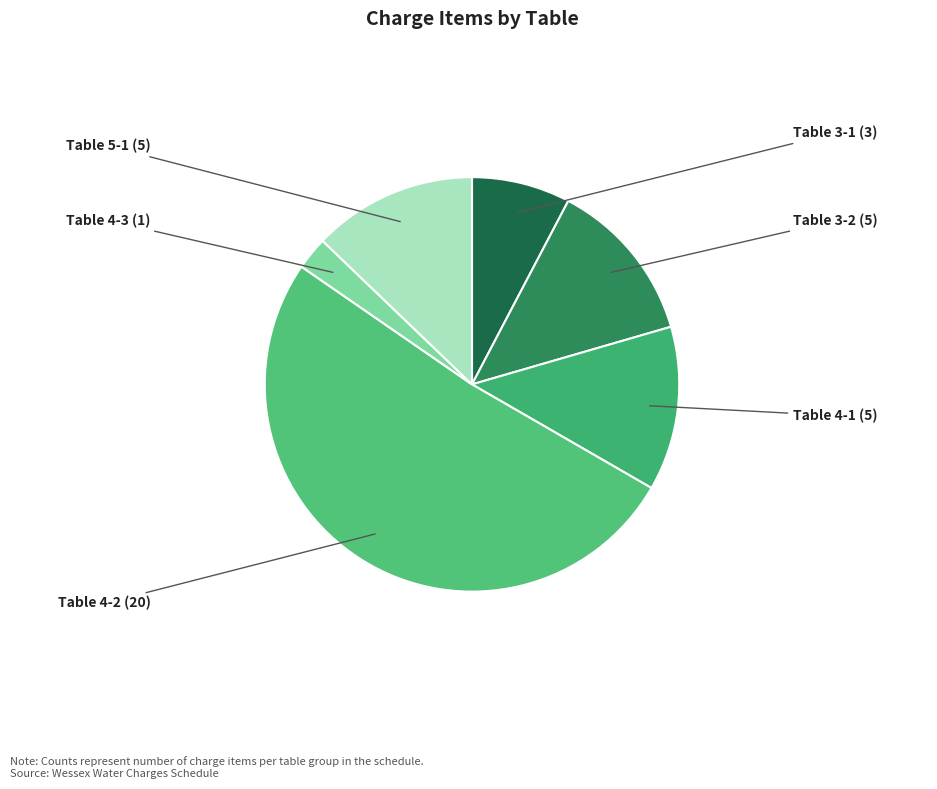

How many slices are in this pie chart?

6